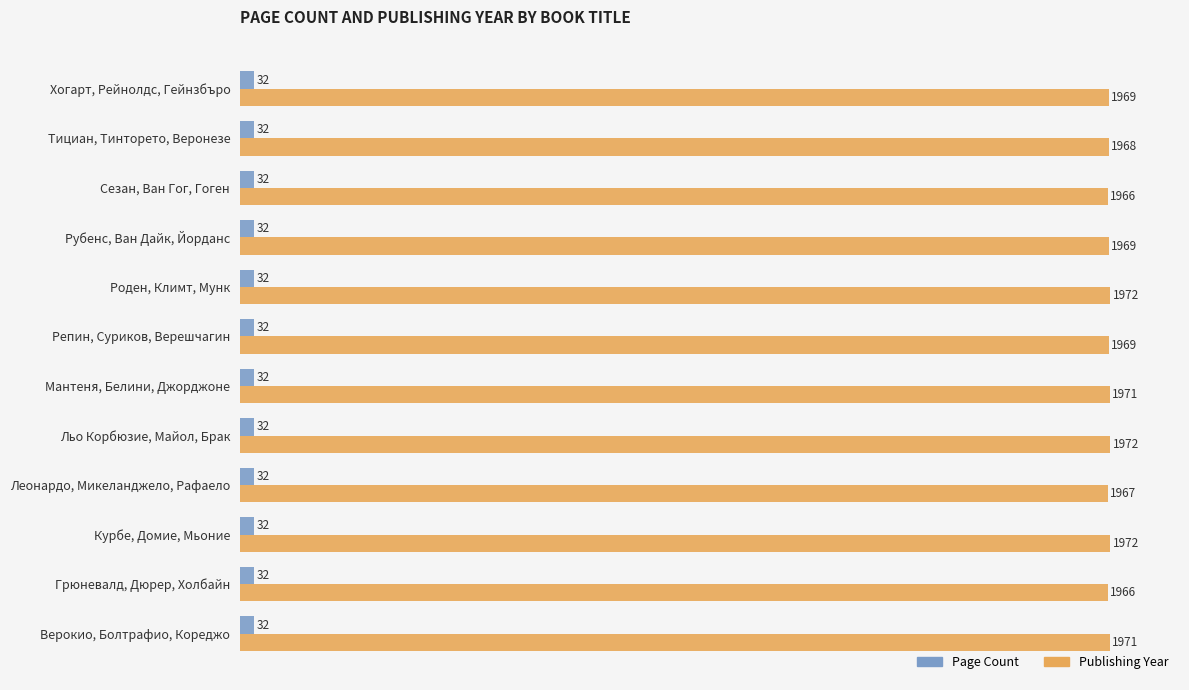

What is the sum of all Page Count values?

384